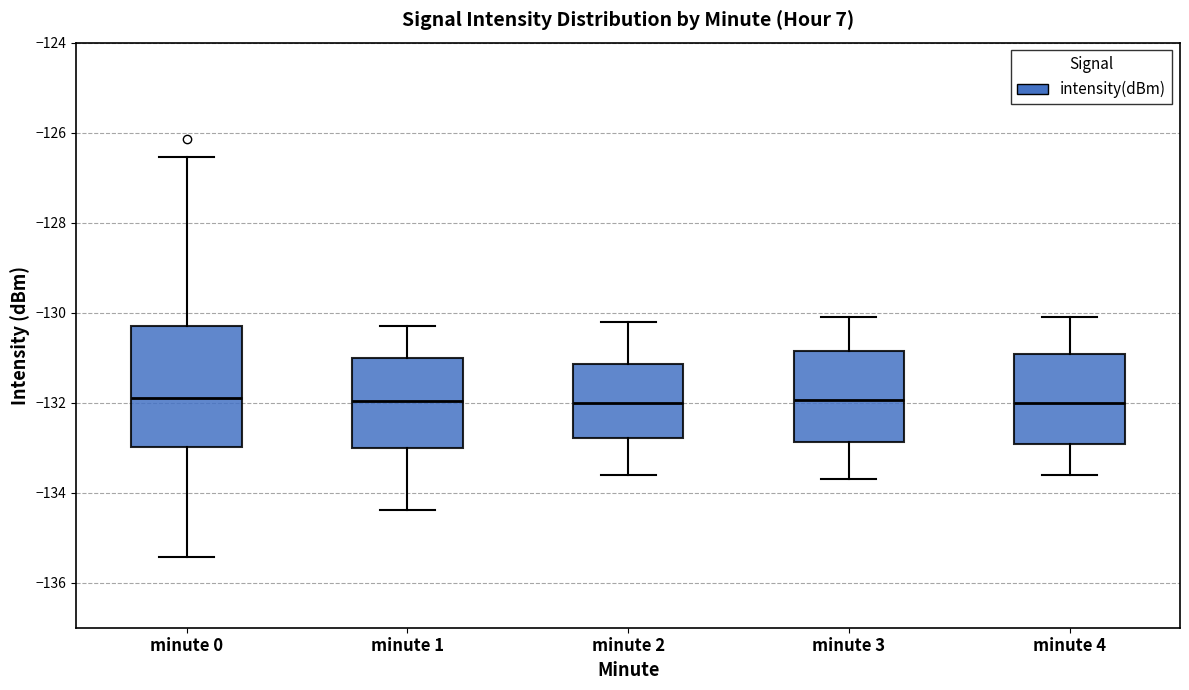

Reading left to right, read every box against the y-axis: the position of its median line, the range the box covers, and the ends of its whiskers. The values are not printed on the chart, so give them approximately, as read against the axis.

minute 0: median -131.8, box -133.0 to -130.4, whiskers -135.4 to -126.6
minute 1: median -132.0, box -133.0 to -131.0, whiskers -134.4 to -130.4
minute 2: median -132.0, box -132.8 to -131.2, whiskers -133.6 to -130.2
minute 3: median -132.0, box -132.8 to -130.8, whiskers -133.6 to -130.0
minute 4: median -132.0, box -133.0 to -131.0, whiskers -133.6 to -130.0